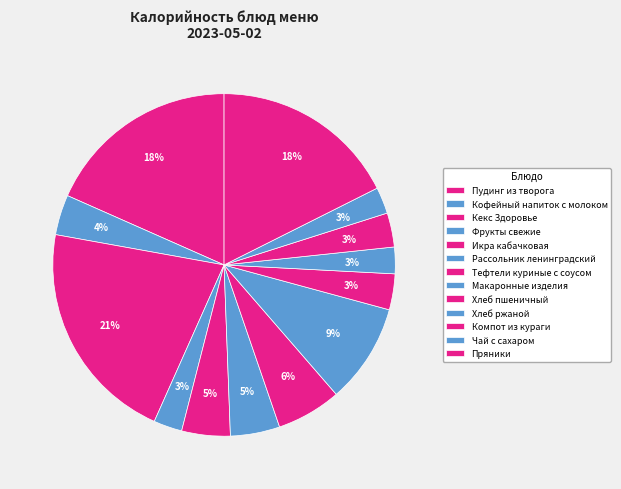

True or false: Фрукты свежие accounts for 1% of the total.

False